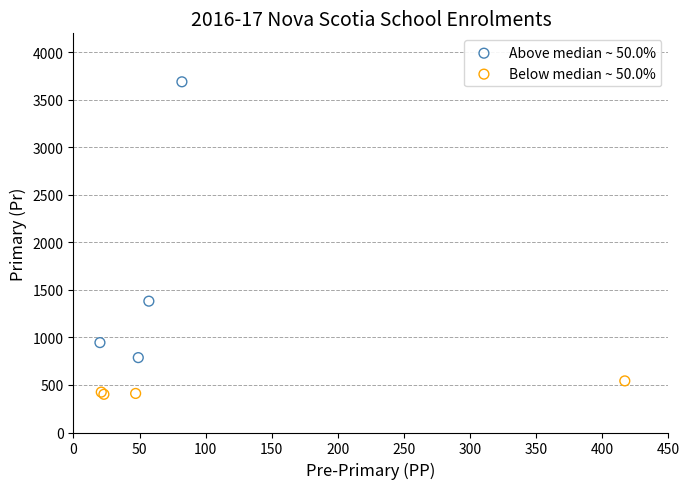

Which series contains the lowest Y value?

Below median ~ 50.0%